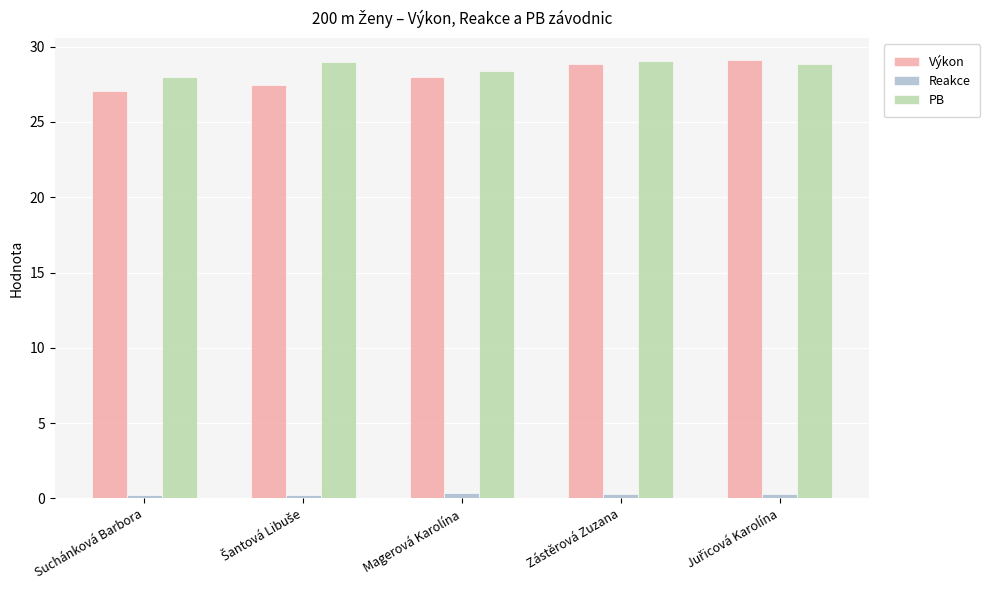

At how many categories does at least one series exceed 5?

5